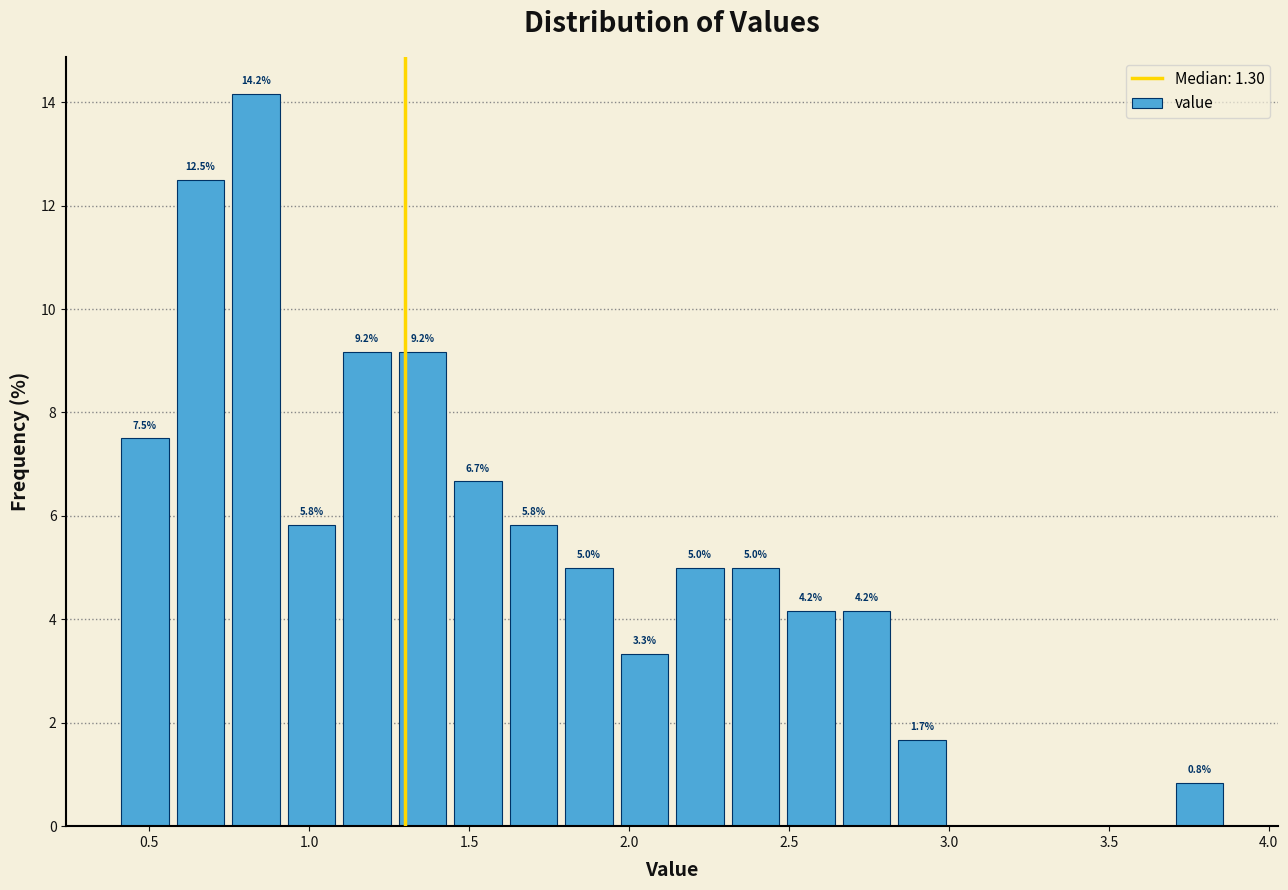

Around what value on the x-axis is the tallest bar? Give the approximate position of its centre, as read against the axis.

0.85